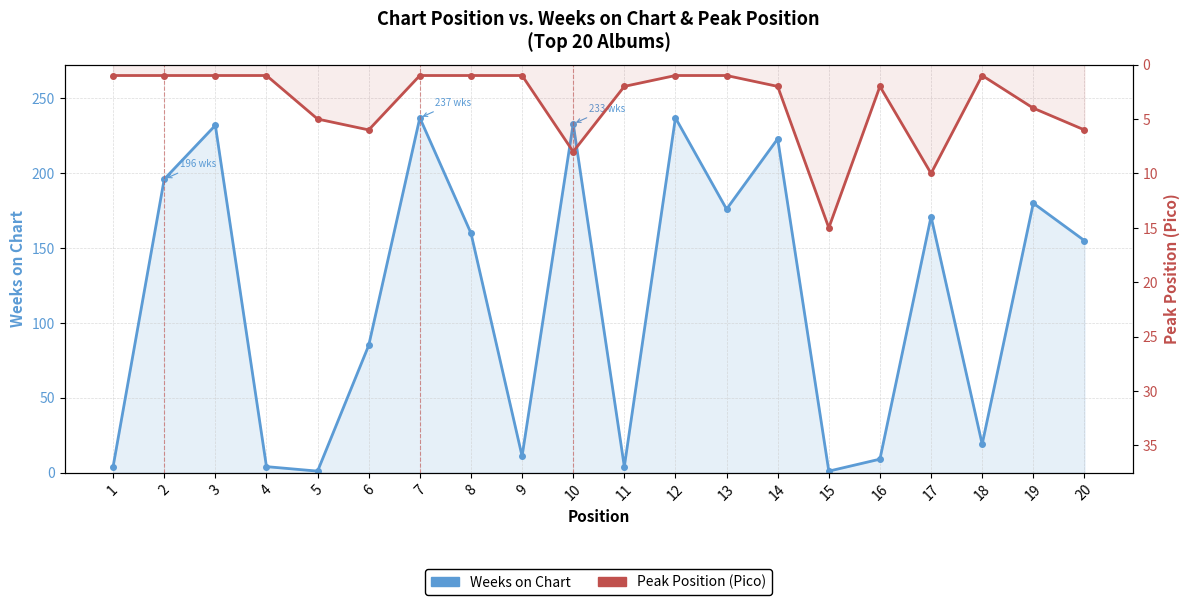

At how many categories does at least one series exceed 36?

12